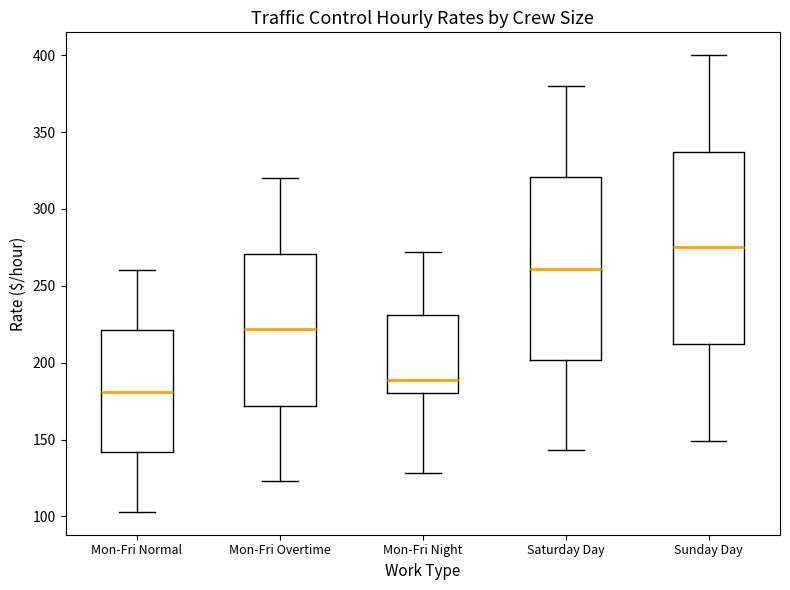

Which box has the lowest median line?

Mon-Fri Normal